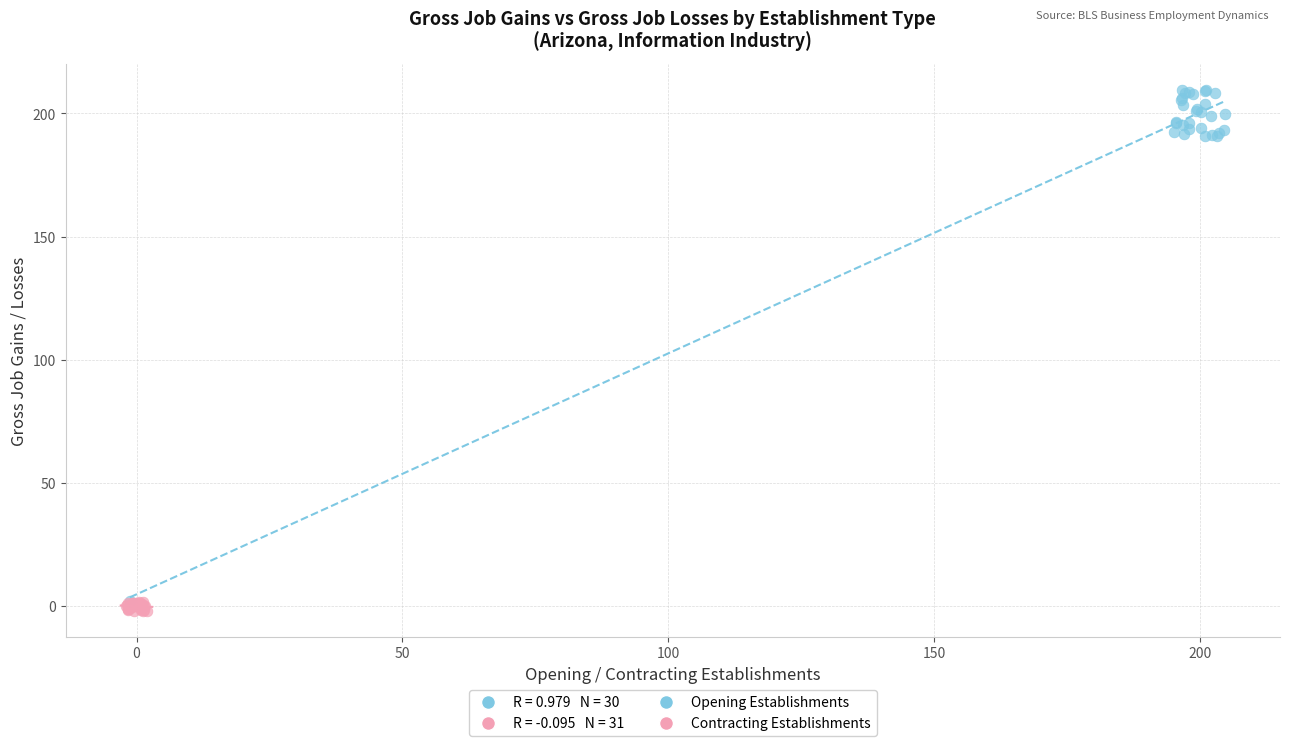

Which series contains the highest Y value?

Opening Establishments